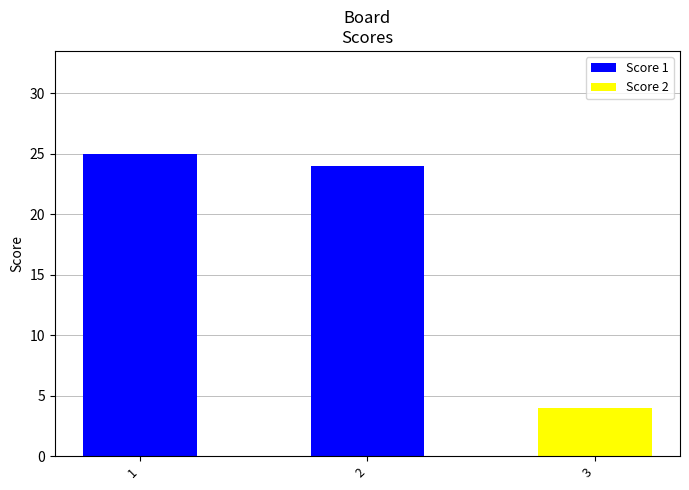

What is the highest value of the Score 1 series?

25